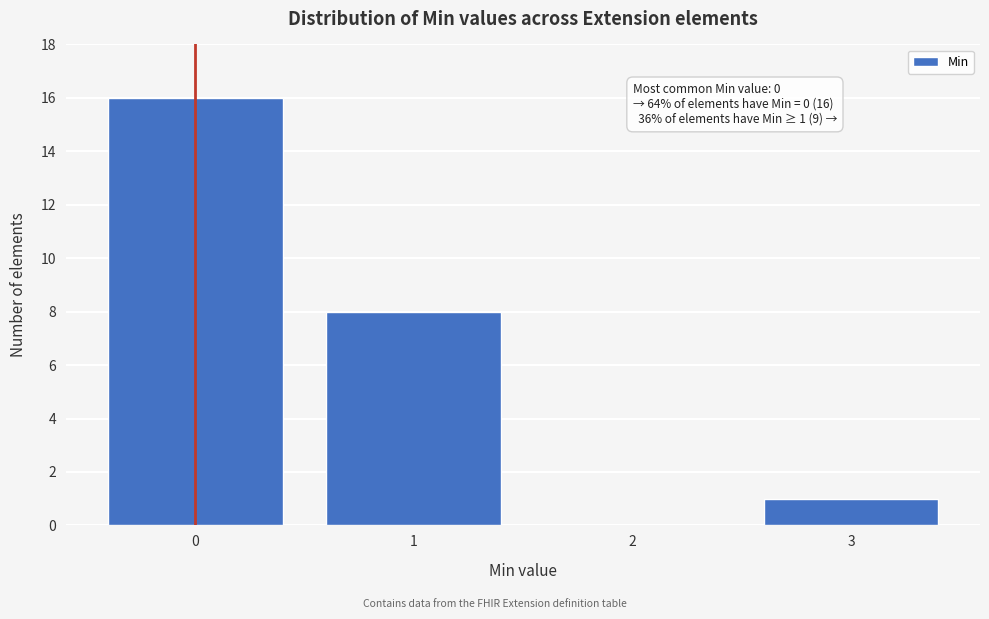

Reading right to left, extract all data points from this chart.

3=1	2=0	1=8	0=16